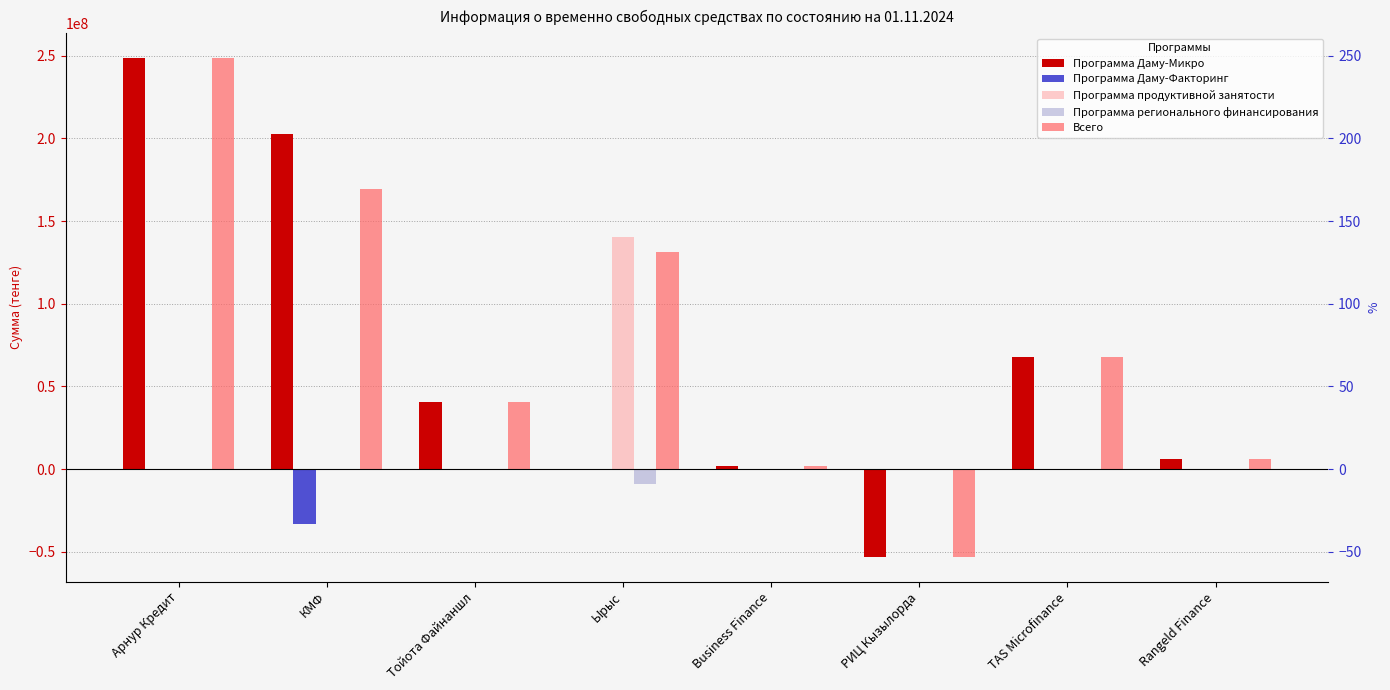

What is the average value of the Всего series?

76568140.6